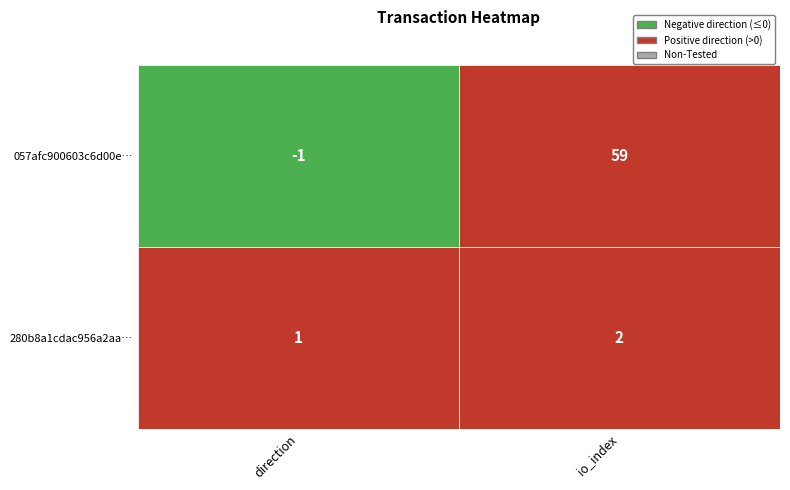

How many 057afc900603c6d00e1d1e4d4dc4d80eaf9017c values are between -1 and 59?

2